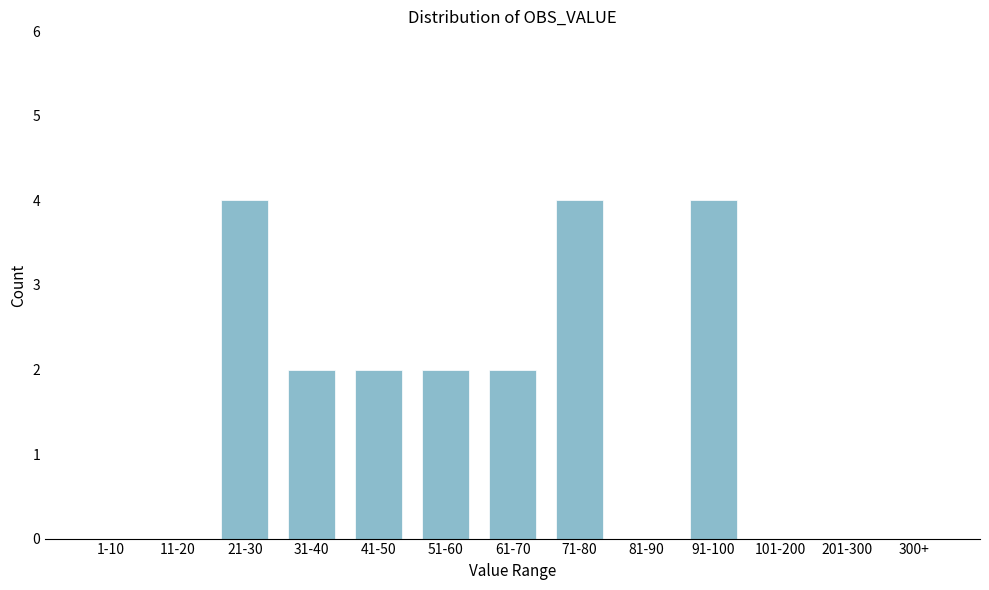

Reading left to right, extract all data points from this chart.

1-10=0	11-20=0	21-30=4	31-40=2	41-50=2	51-60=2	61-70=2	71-80=4	81-90=0	91-100=4	101-200=0	201-300=0	300+=0